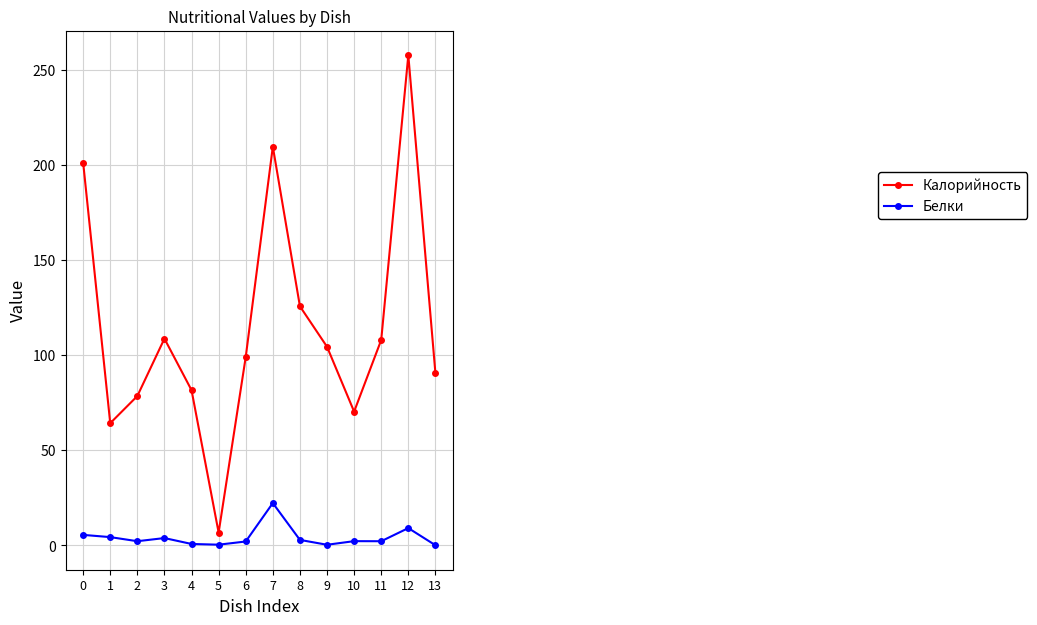

What is the sum of the Белки values at 13 and 10?

2.4